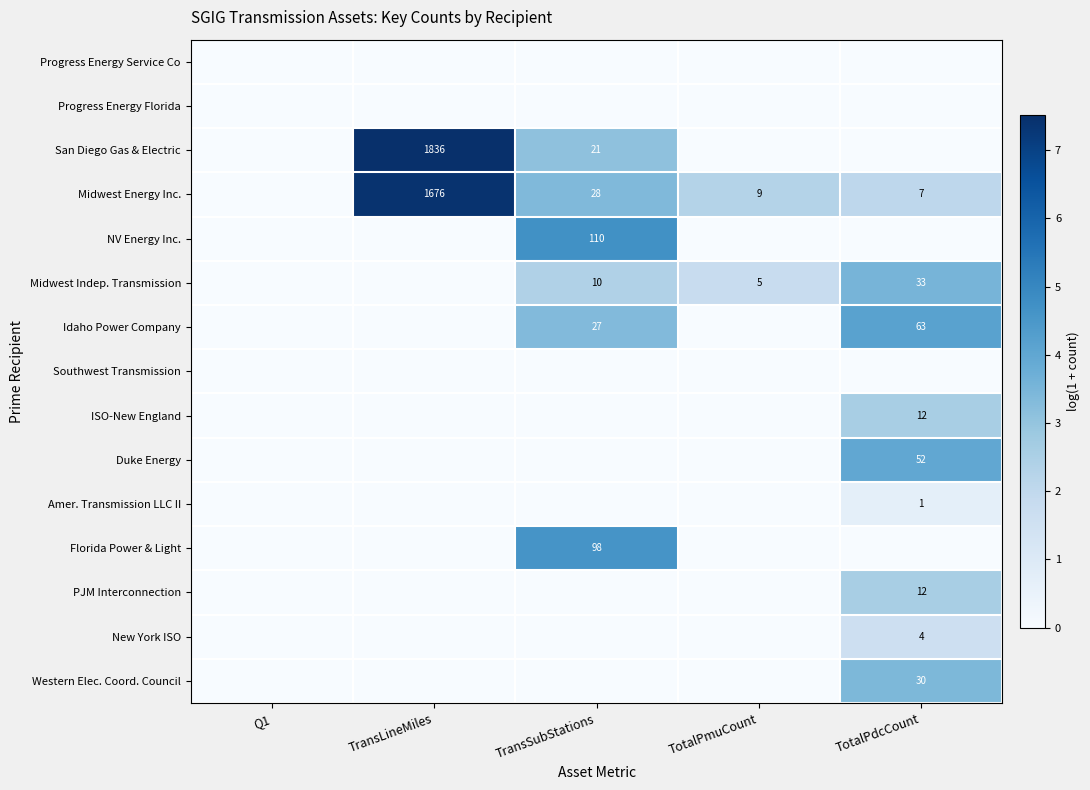

How many distinct data groups are displayed?

15